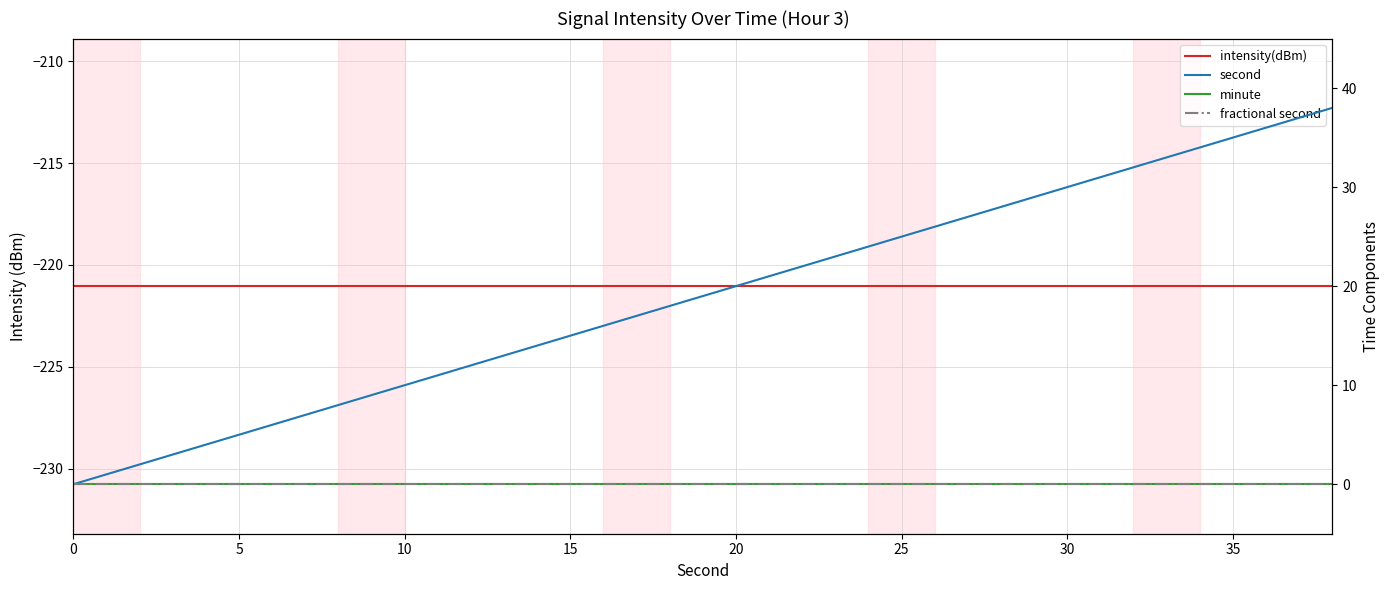

True or false: second has more than 2 interior local peaks.

False